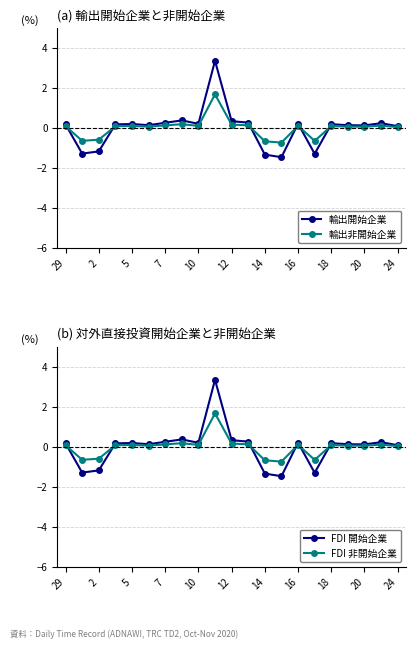

Reading right to left, extract all data points from this chart.

輸出開始企業: 0.1	0.2	0.1	0.1	0.2	-1.3	0.2	-1.5	-1.3	0.3	0.3	3.4	0.2	0.4	0.3	0.1	0.2	0.2	-1.2	-1.3	0.2
輸出非開始企業: 0.0	0.1	0.1	0.1	0.1	-0.6	0.1	-0.7	-0.7	0.1	0.2	1.7	0.1	0.2	0.1	0.1	0.1	0.1	-0.6	-0.6	0.1
FDI 開始企業: 0.1	0.2	0.1	0.1	0.2	-1.3	0.2	-1.5	-1.3	0.3	0.3	3.4	0.2	0.4	0.3	0.1	0.2	0.2	-1.2	-1.3	0.2
FDI 非開始企業: 0.0	0.1	0.1	0.1	0.1	-0.6	0.1	-0.7	-0.7	0.1	0.2	1.7	0.1	0.2	0.1	0.1	0.1	0.1	-0.6	-0.6	0.1